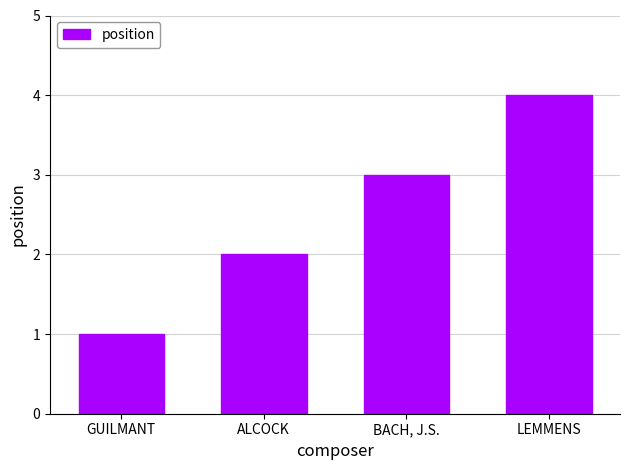

What is the smallest value displayed?

1